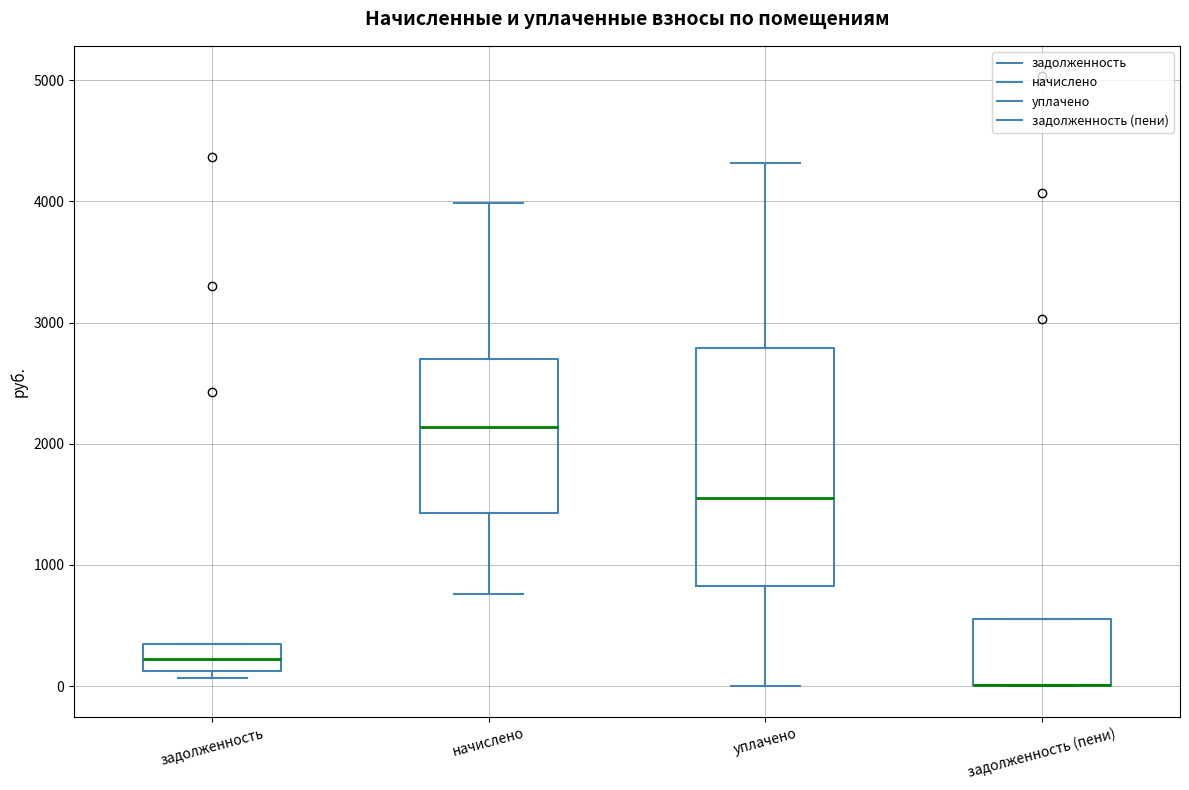

Reading left to right, read every box against the y-axis: the position of its median line, the range the box covers, and the ends of its whiskers. The values are not printed on the chart, so give them approximately, as read against the axis.

задолженность: median 200, box 100 to 300, whiskers 100 (just below the box's lower edge) to 300
начислено: median 2100, box 1400 to 2700, whiskers 800 to 4000
уплачено: median 1600, box 800 to 2800, whiskers 0 to 4300
задолженность (пени): median 0 (drawn on the box's lower edge), box 0 to 600, whiskers 0 to 600